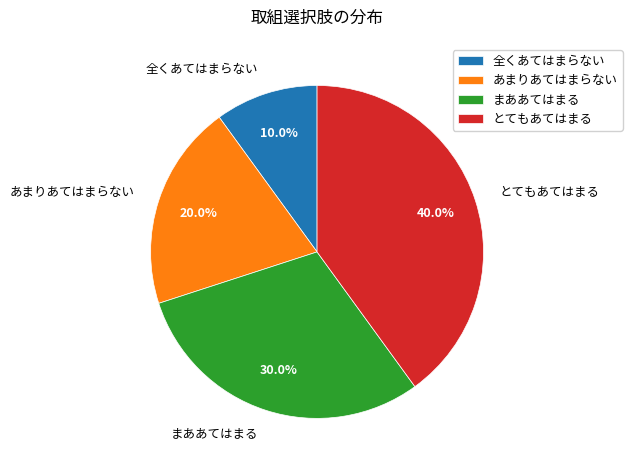

To the nearest percent, what is the difference between the largest and smallest slice percentages?

30%